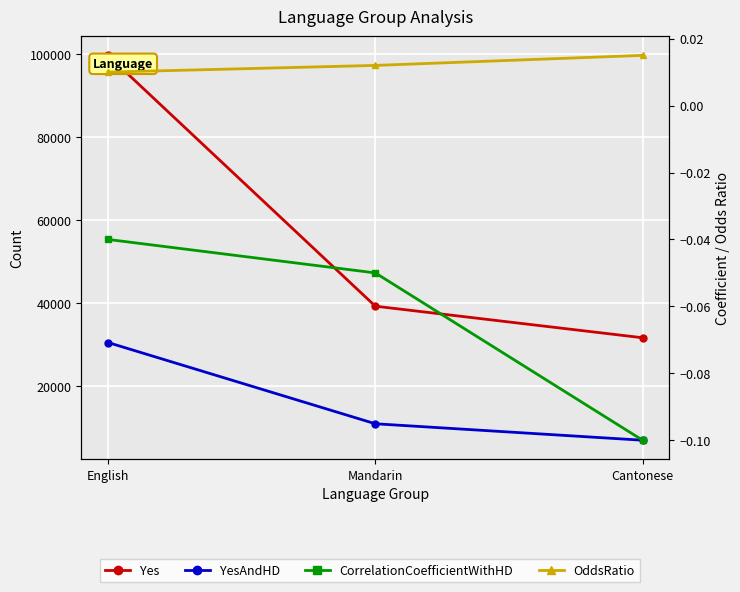

Is the value of CorrelationCoefficientWithHD at English greater than the value of YesAndHD at Cantonese?

No